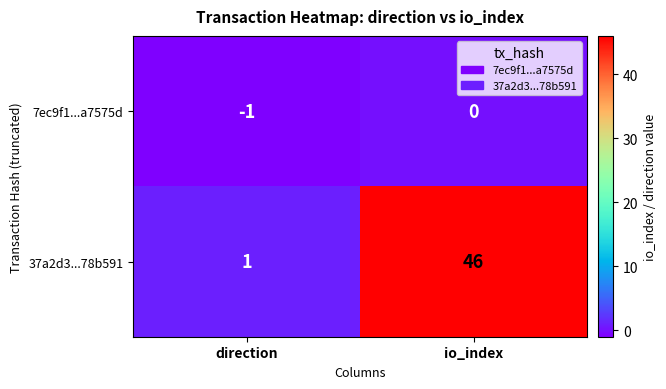

Reading left to right, transcribe all the data shown in this chart.

7ec9f1...a7575d: direction=-1	io_index=0
37a2d3...78b591: direction=1	io_index=46